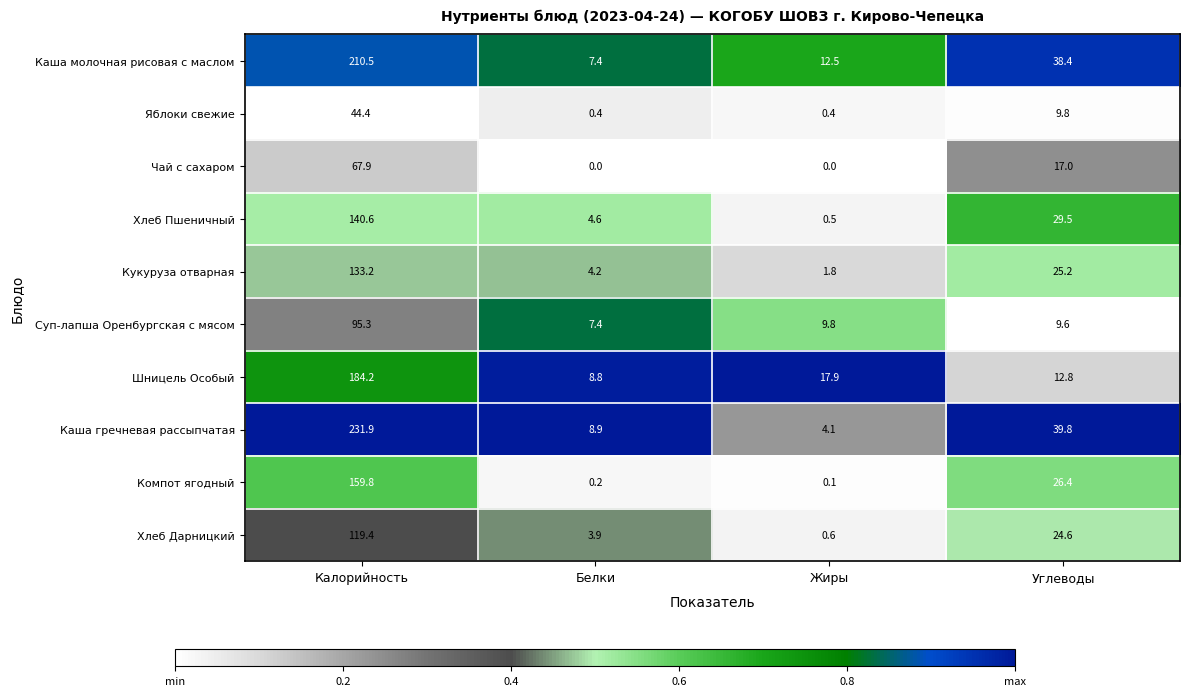

Rank the categories by Суп-лапша Оренбургская с мясом value from lowest to highest.

Белки, Углеводы, Жиры, Калорийность